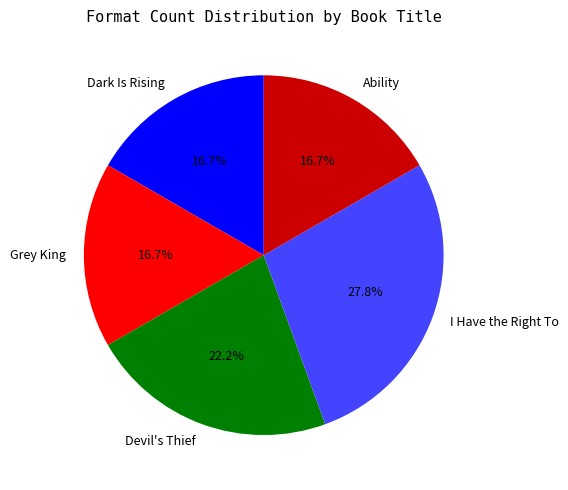

Does Devil's Thief represent more than half of the total?

No